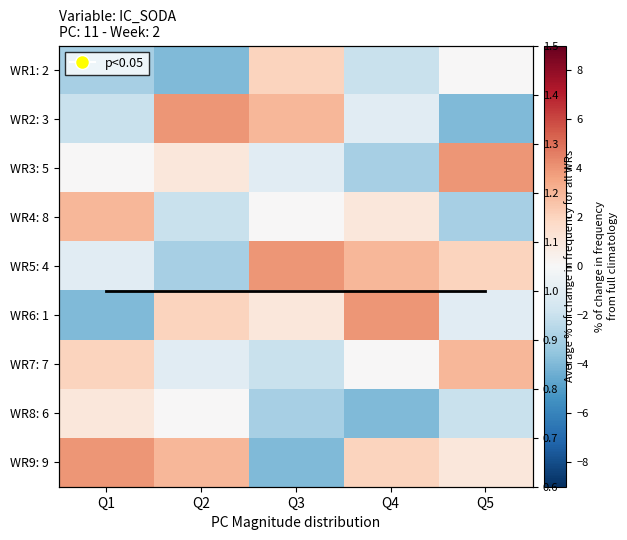

List the labels in order of WR8: 6 value, smallest first.

Q4, Q3, Q5, Q2, Q1